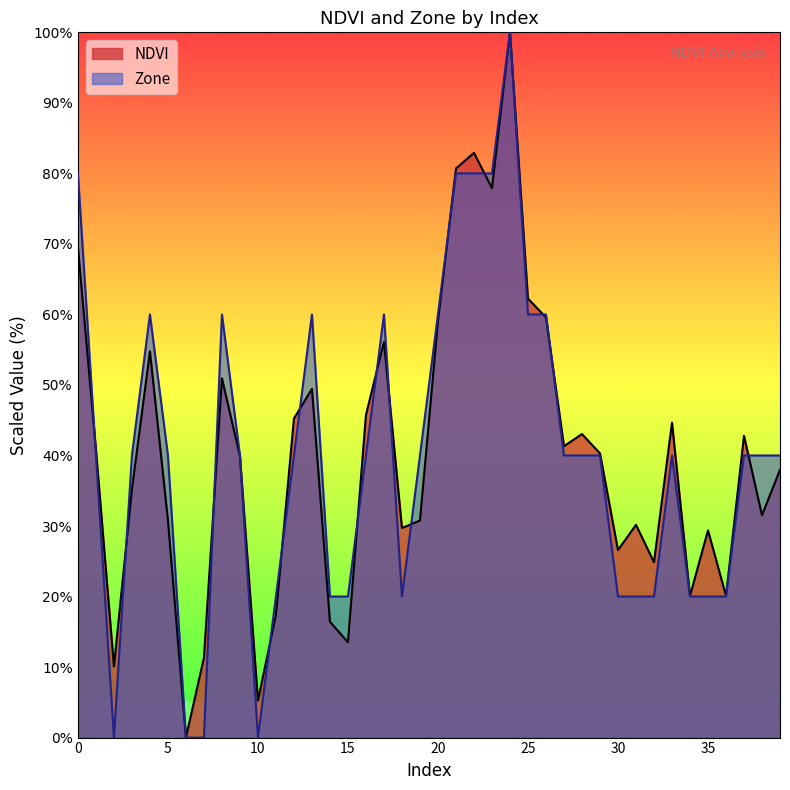

At which category does NDVI reach its first local peak?

4